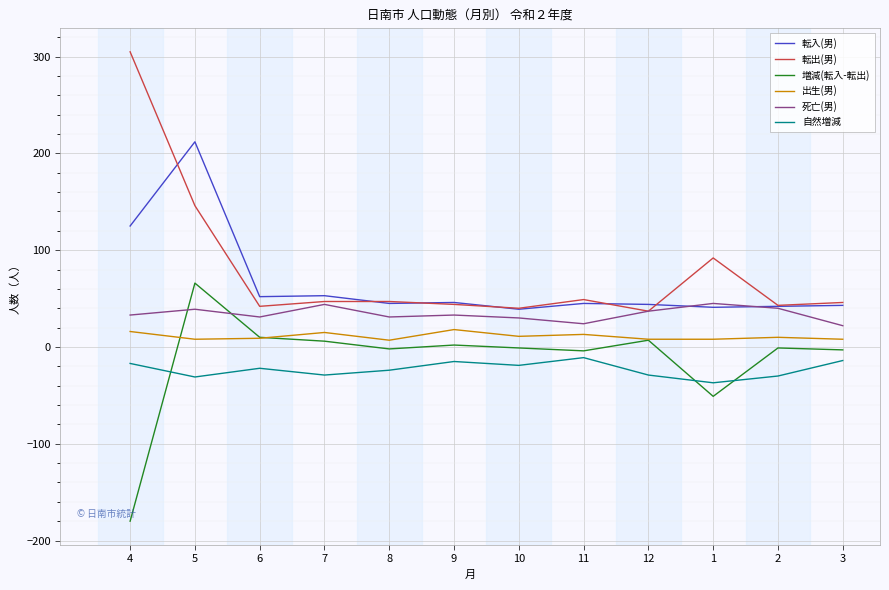

At which label does 転入(男) first exceed 45?

4